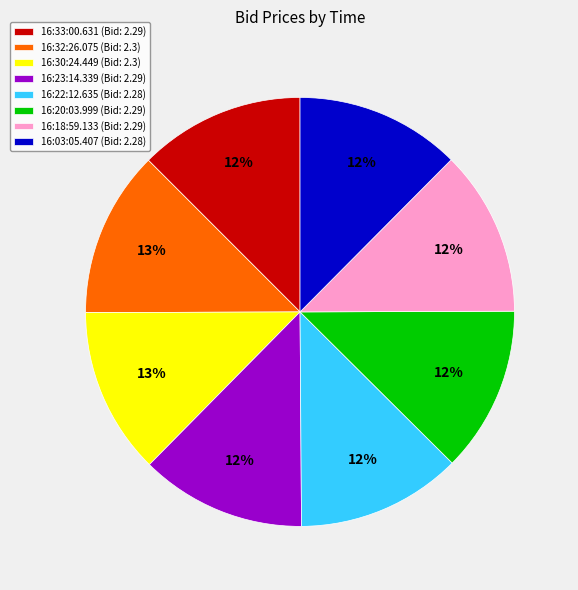

True or false: 16:18:59.133 (Bid: 2.29) accounts for 4% of the total.

False